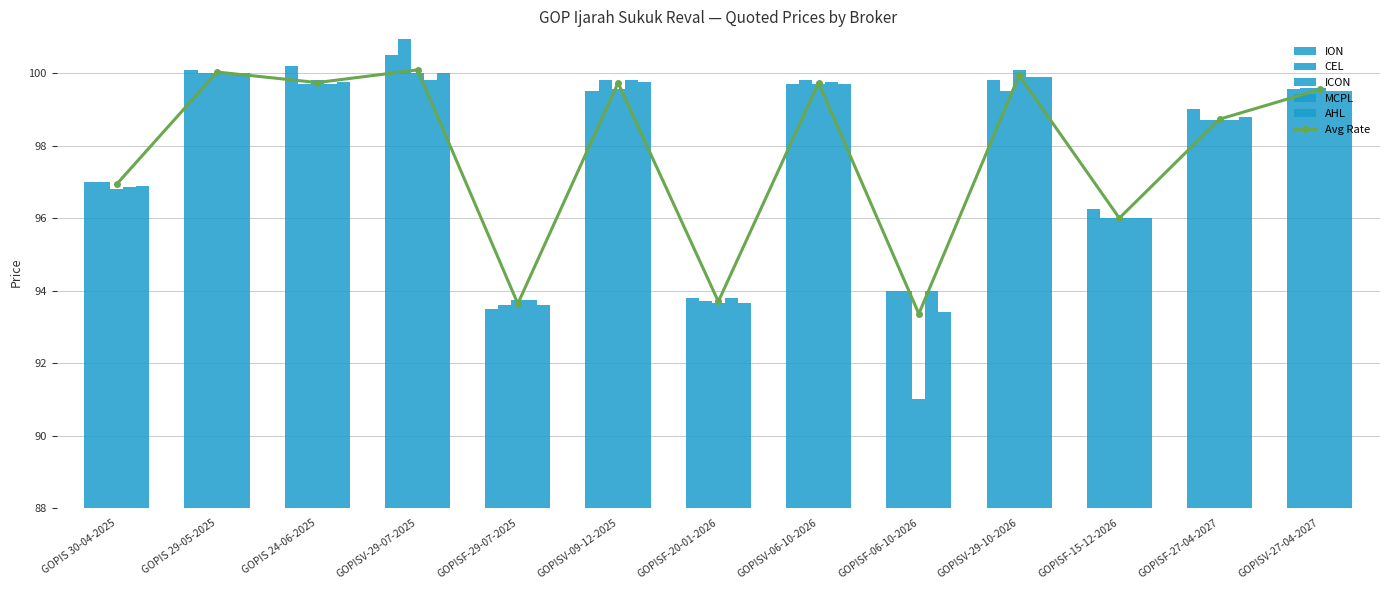

How many data points in AHL are above 99?

7